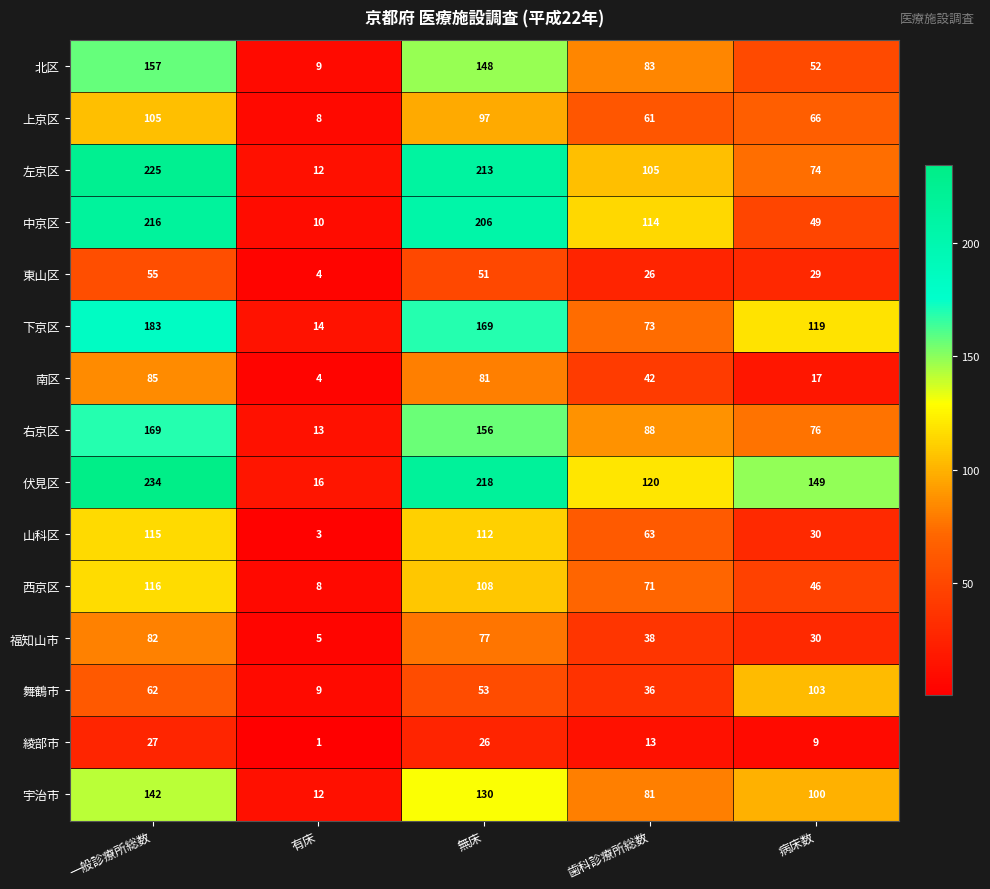

Rank the series by their maximum value, from highest to lowest.

伏見区, 左京区, 中京区, 下京区, 右京区, 北区, 宇治市, 西京区, 山科区, 上京区, 舞鶴市, 南区, 福知山市, 東山区, 綾部市